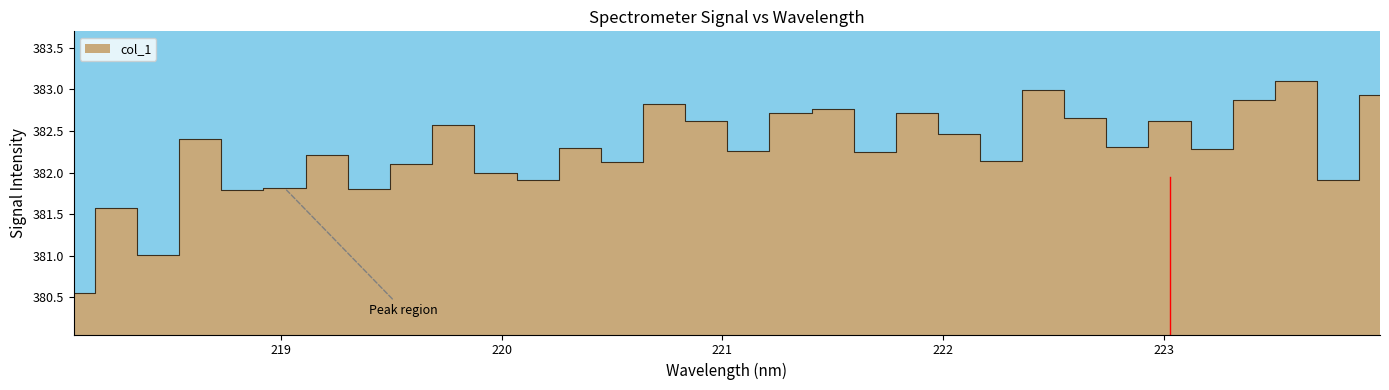

List the labels in order of value, largest first.

223.5987, 222.4538, 223.9802, 223.408, 220.7354, 221.4993, 221.8812, 221.3083, 222.6447, 220.9264, 223.0264, 219.7801, 222.0721, 218.6332, 222.8355, 220.3533, 223.2172, 221.1174, 221.6902, 219.2067, 222.263, 220.5444, 219.589, 219.9712, 223.7895, 220.1623, 219.0156, 219.3979, 218.8244, 218.2508, 218.442, 218.0596